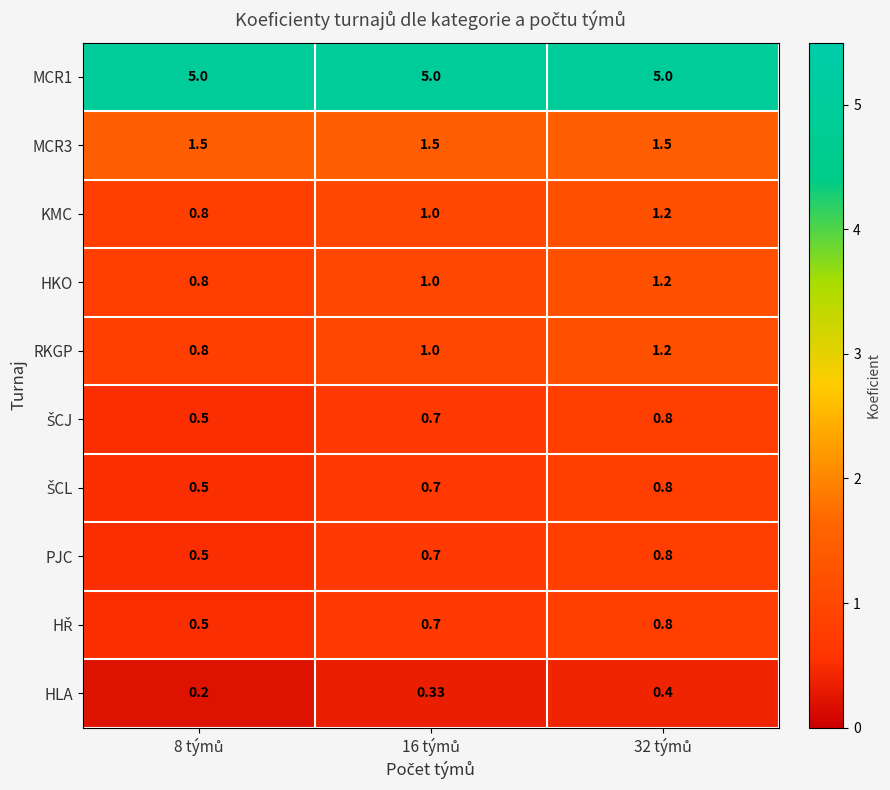

Between 32 týmů and 16 týmů, which is larger?

32 týmů